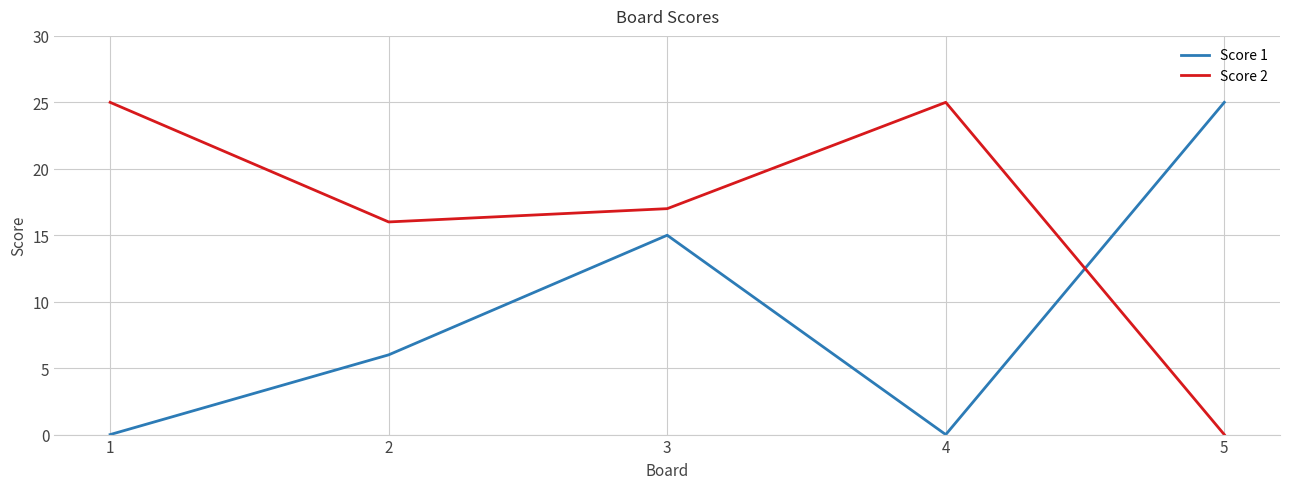

What is the spread (max minus min) of values at 4?

25